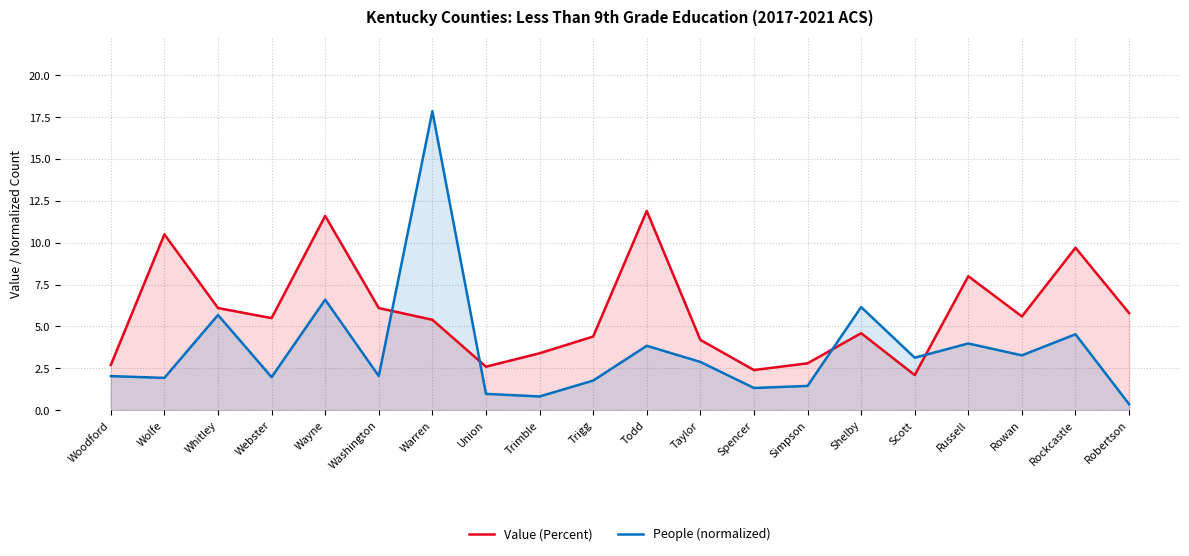

What is the lowest value of the Value (Percent) series?

2.1